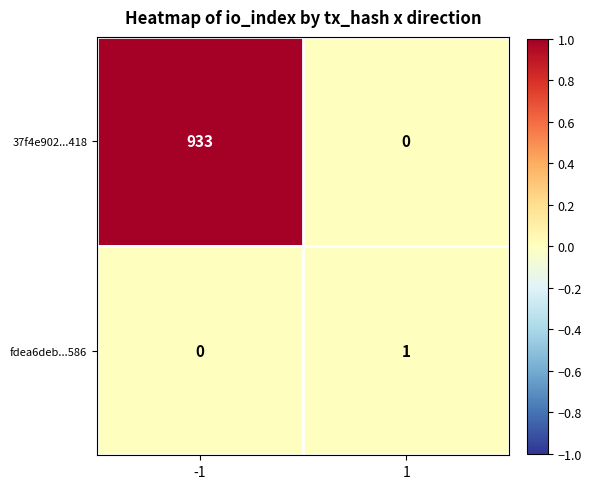

At how many categories does at least one series exceed 0?

2